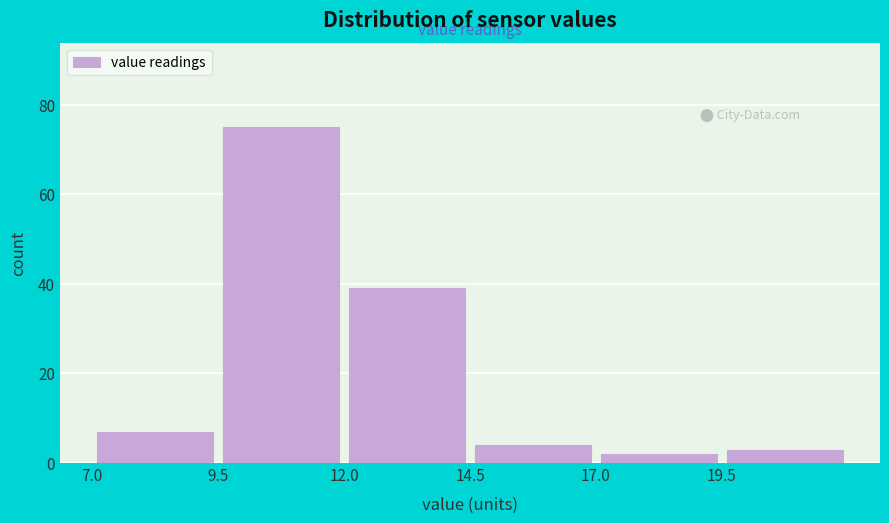

What is the height of the bar covering 17.0 to 19.5 on the x-axis? The values are not printed on the chart, so give them approximately, as read against the axis.

2